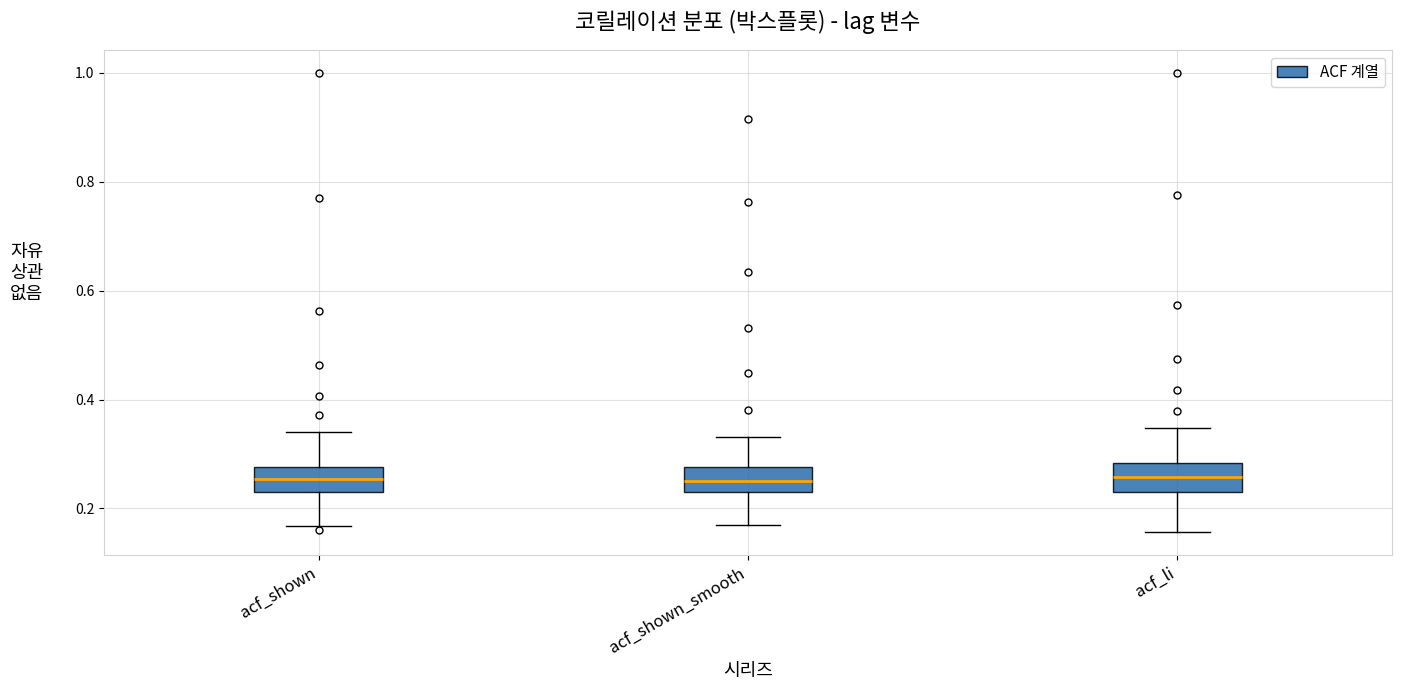

Reading left to right, transcribe this box plot: for each box, give where its median line is, the range the box spans, and where its two whiskers end, as read against the y-axis. The values are not printed on the chart, so give them approximately, as read against the axis.

acf_shown: median 0.26, box 0.24 to 0.28, whiskers 0.16 to 0.34
acf_shown_smooth: median 0.26, box 0.24 to 0.28, whiskers 0.18 to 0.34
acf_li: median 0.26, box 0.22 to 0.28, whiskers 0.16 to 0.34